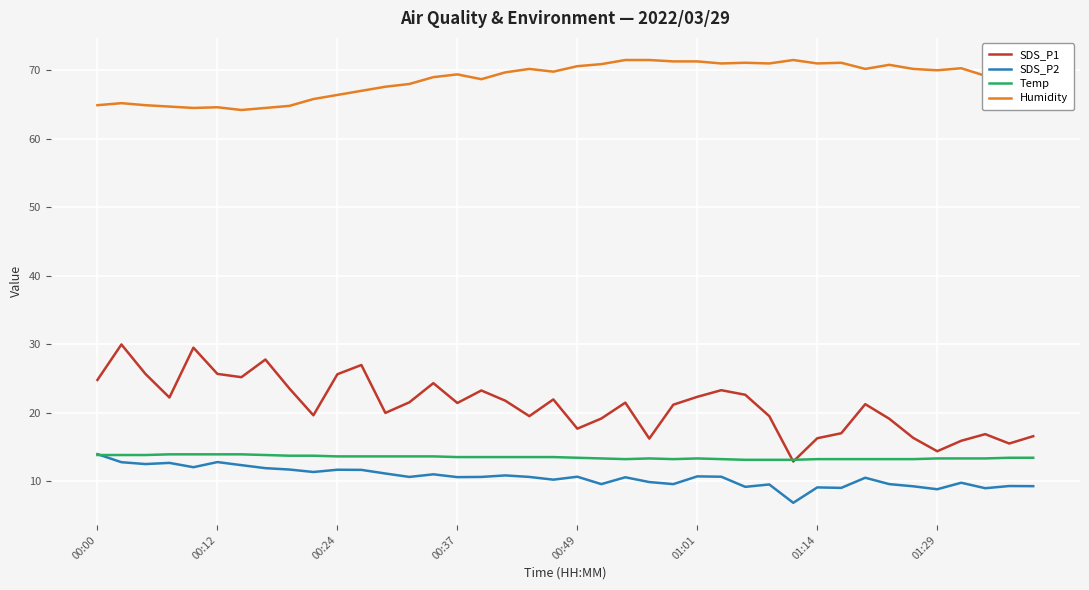

What is the sum of all Humidity values?

2746.9